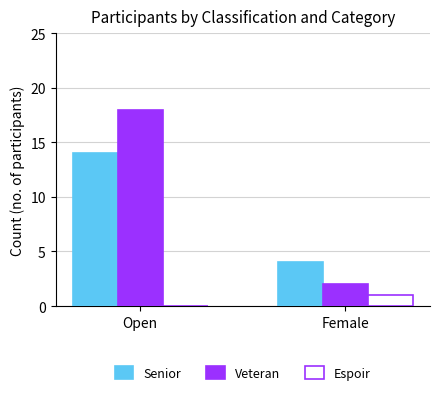

Does the chart contain stacked bars?

No